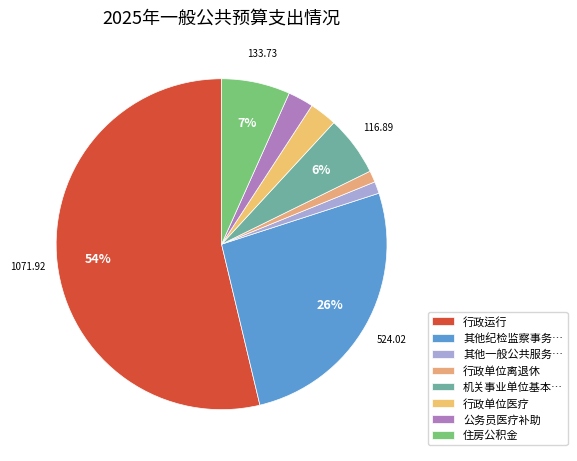

How many slices are in this pie chart?

8